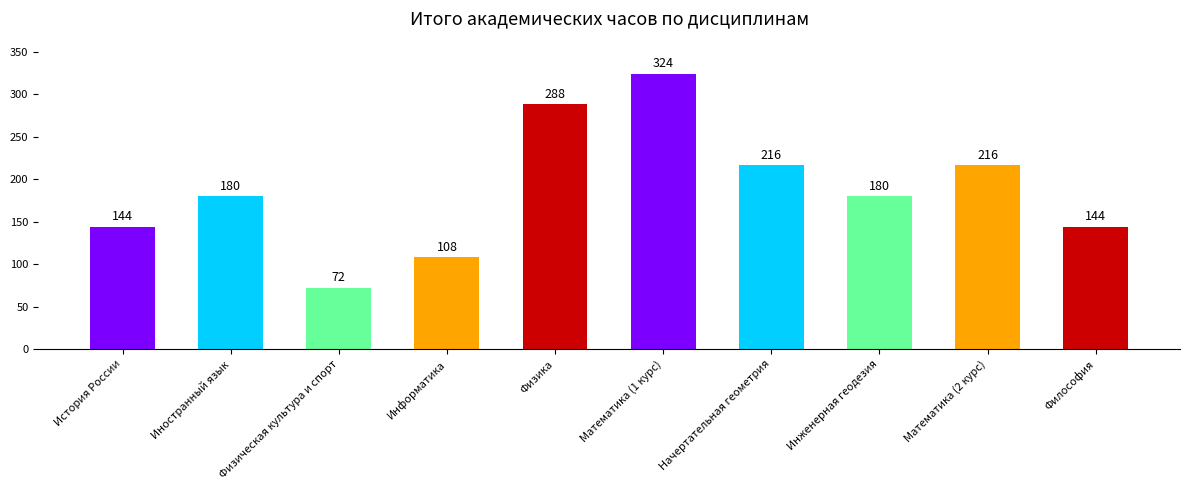

Are the bars horizontal?

No